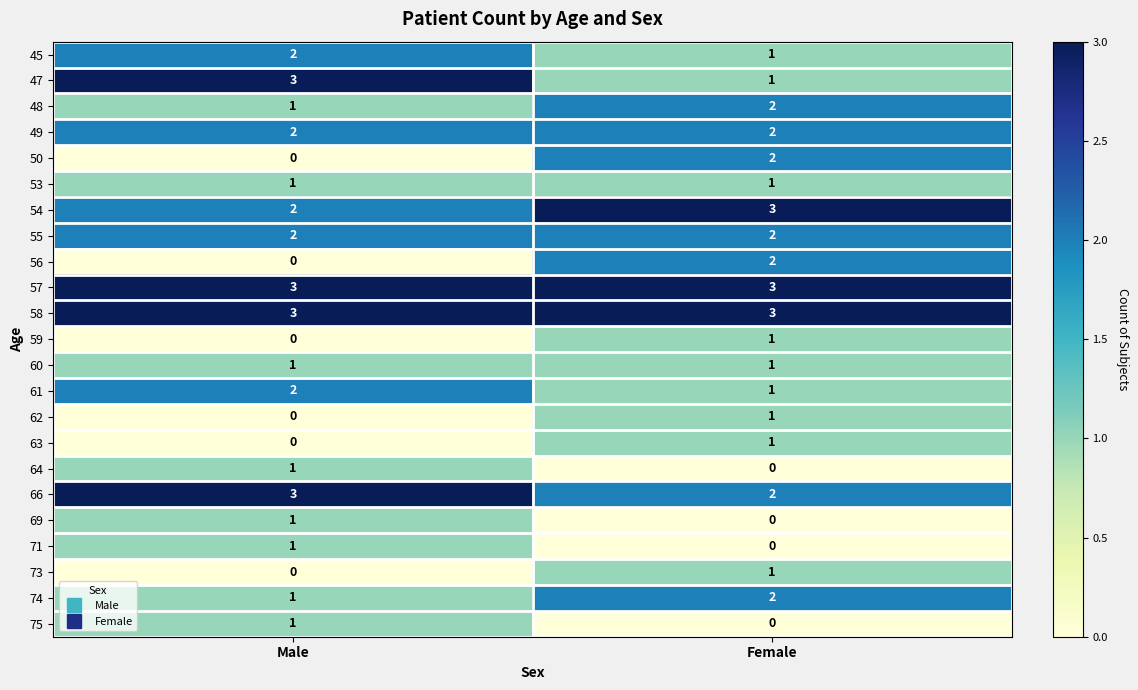

How many series are shown in this chart?

23